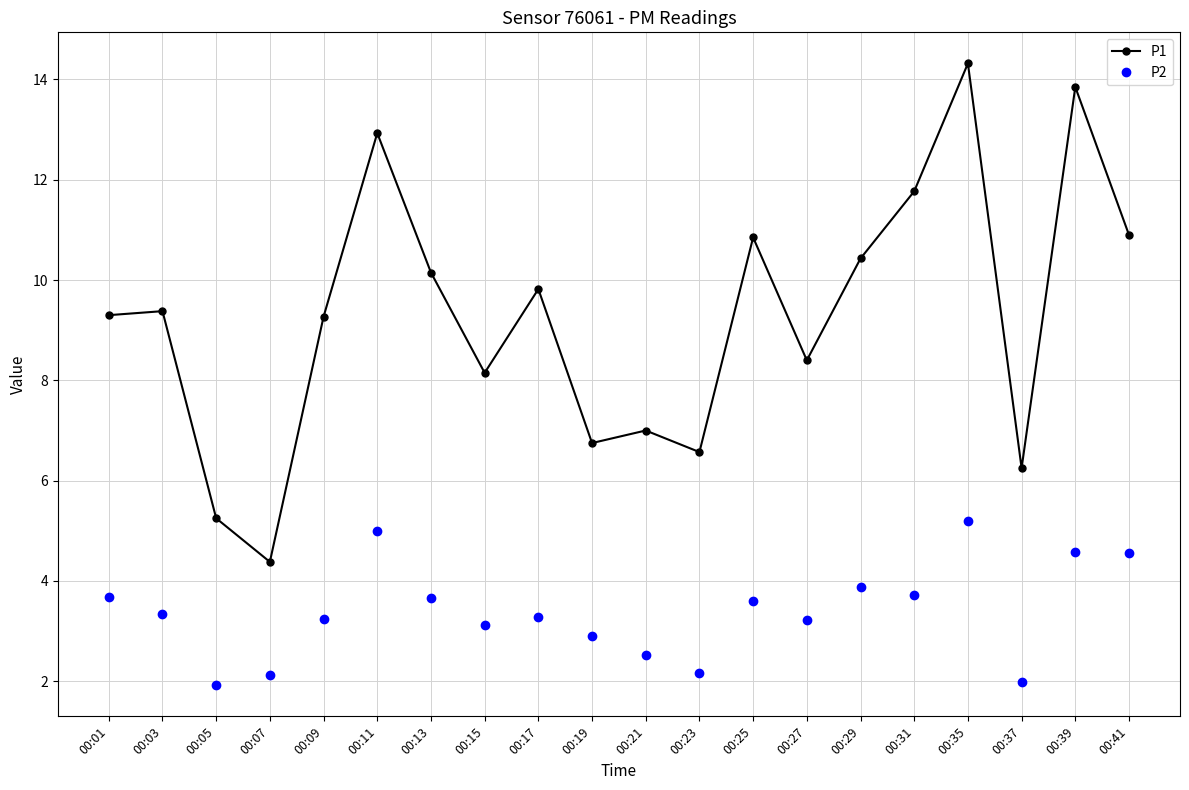

What is the greatest value displayed?

14.3